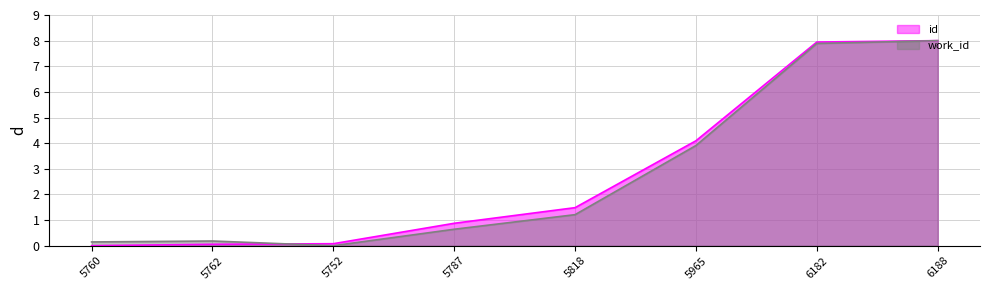

Where is work_id nearest to the value 4?

5965